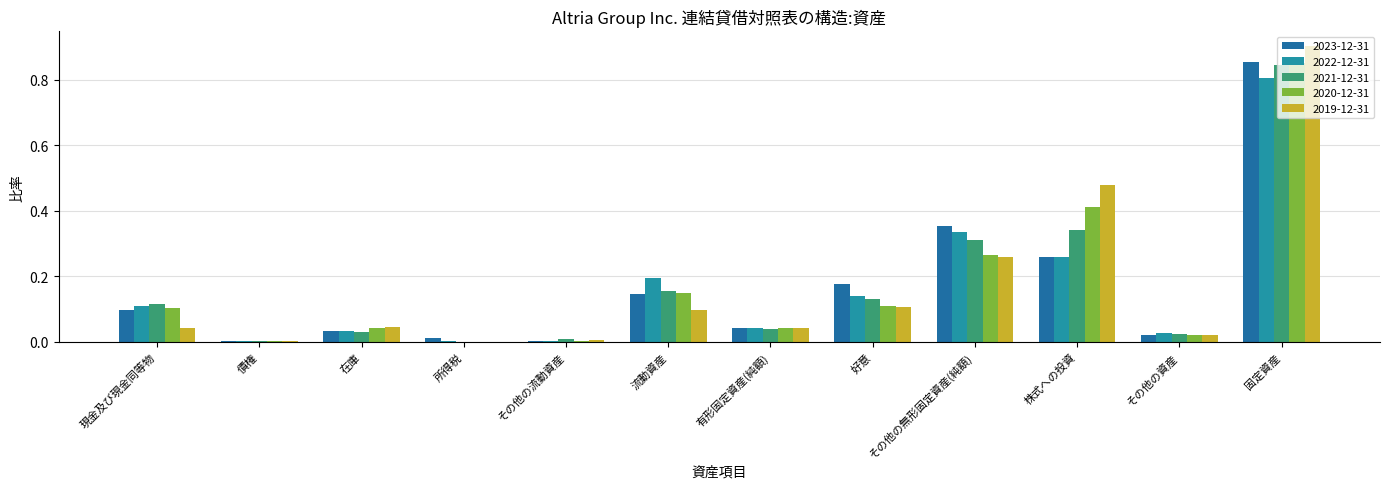

List the labels in order of 2021-12-31 value, smallest first.

所得税, 債権, その他の流動資産, その他の資産, 在庫, 有形固定資産(純額), 現金及び現金同等物, 好意, 流動資産, その他の無形固定資産(純額), 株式への投資, 固定資産